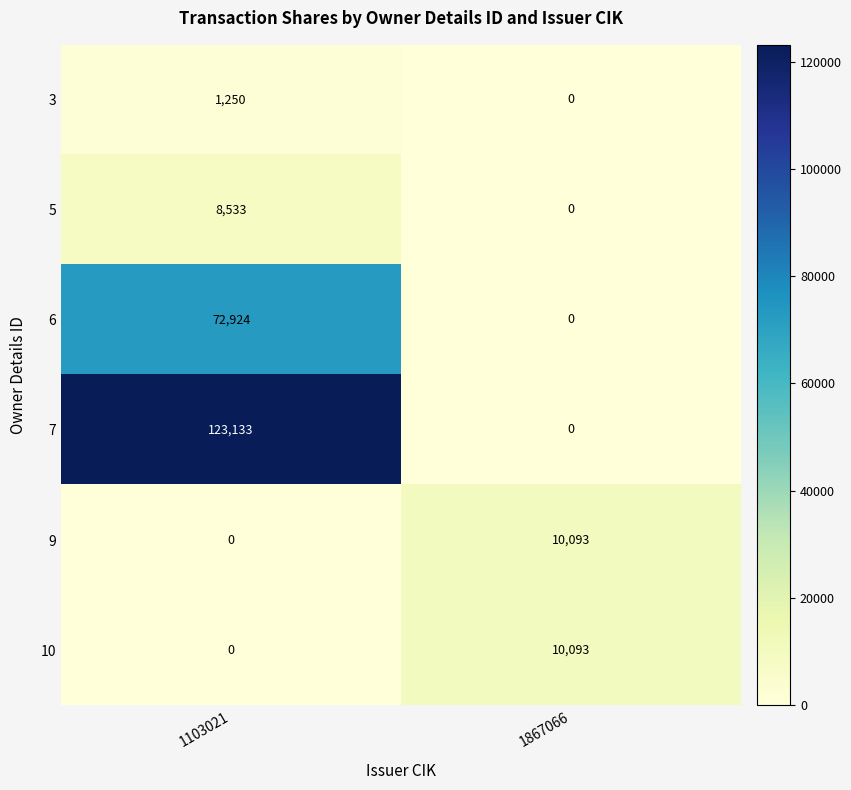

Between 1103021 and 1867066, which series saw the biggest shift?

7